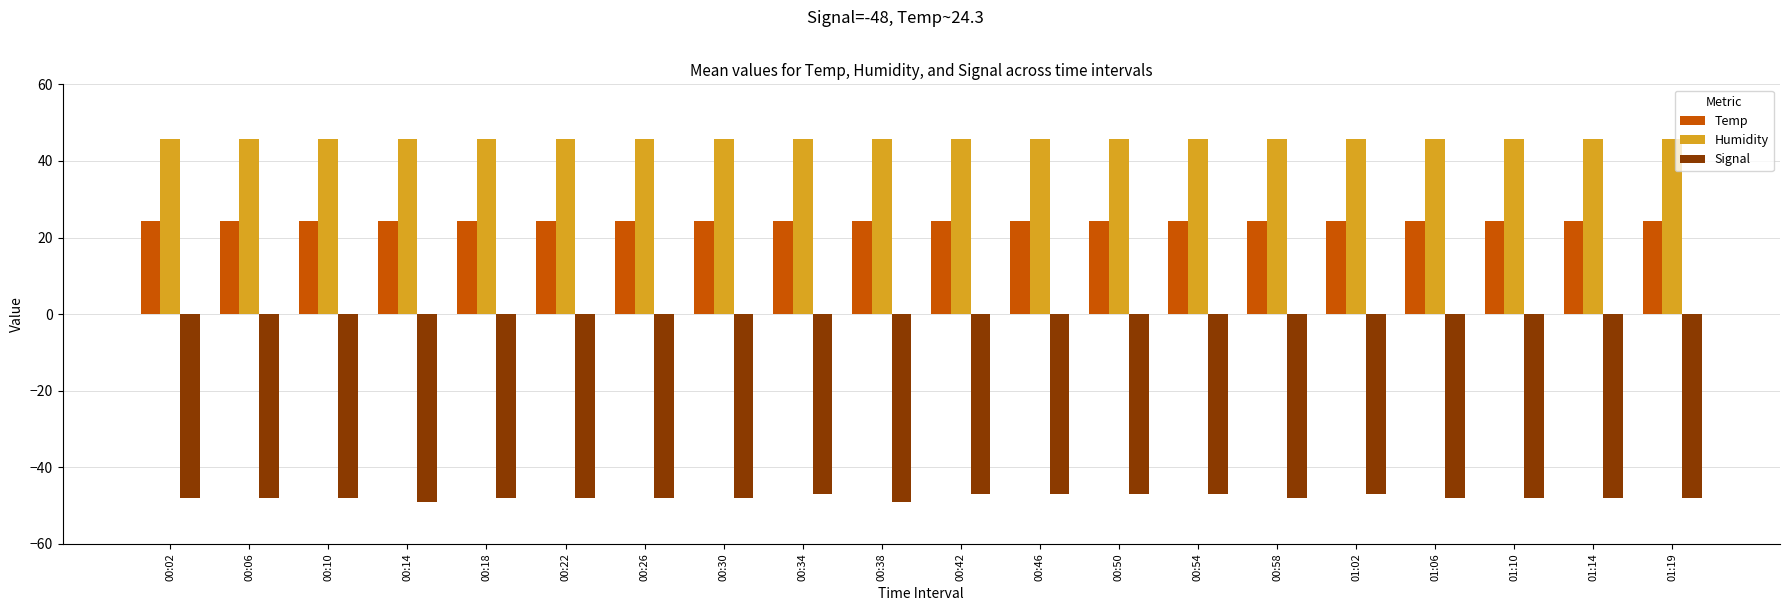

What is the difference between the highest and lowest values at 01:02?

92.8